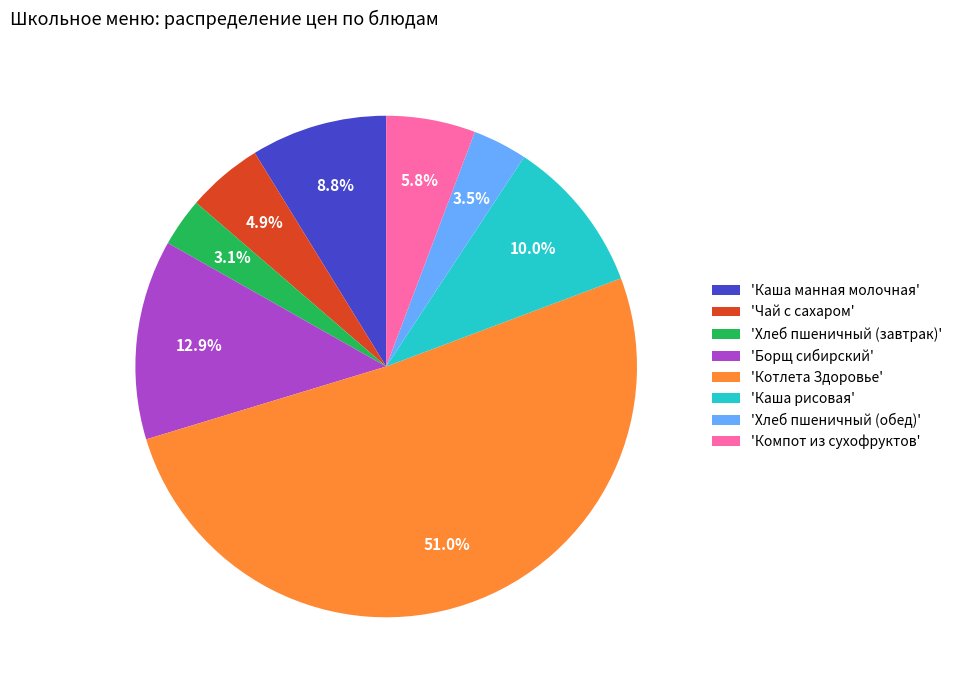

Which category has the biggest portion of the pie?

'Котлета Здоровье'